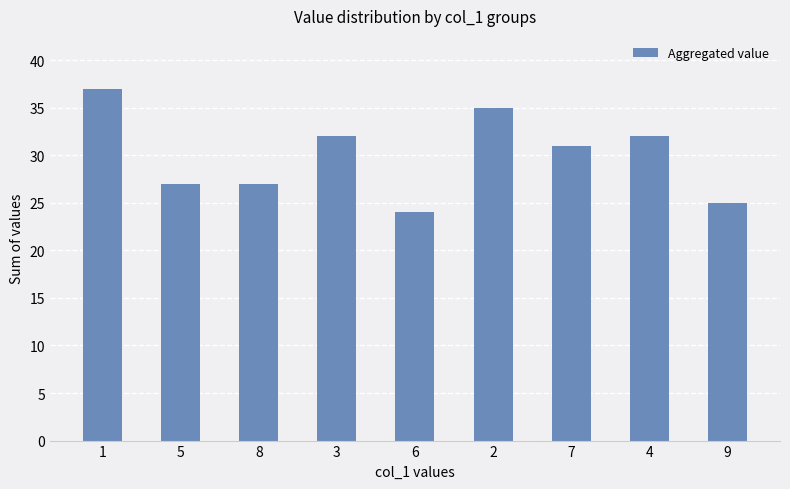

How many data points are less than 31?

4